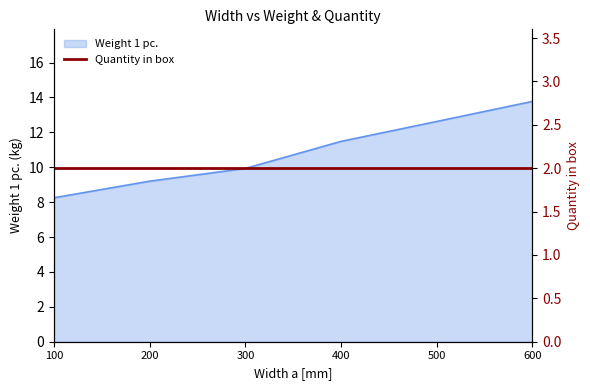

Which has a higher value, 400 or 500?

500